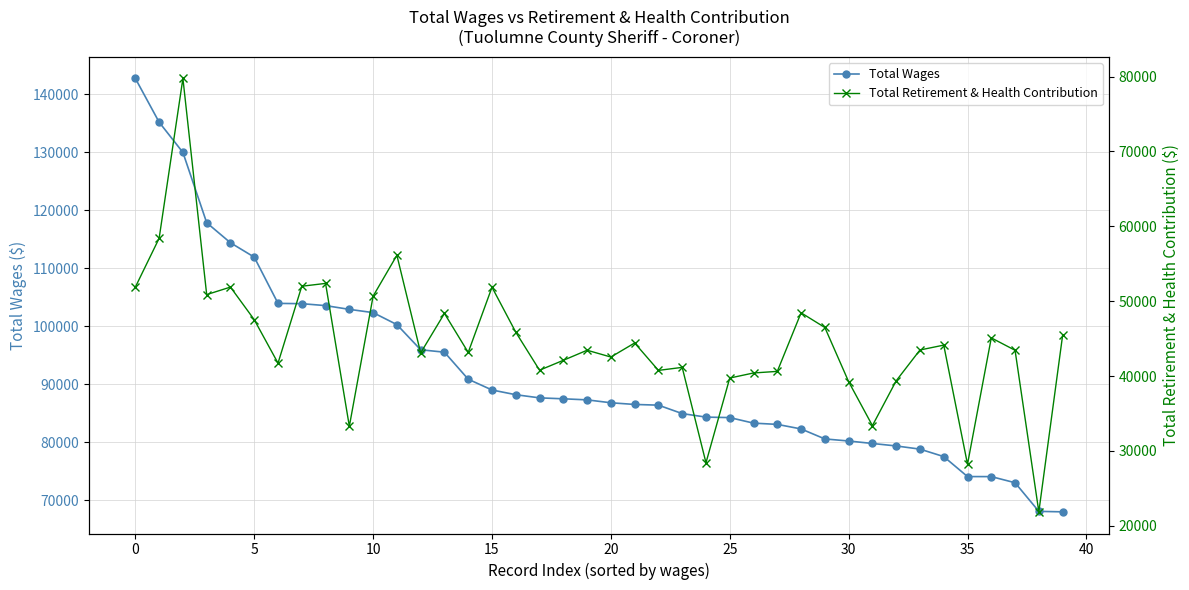

What is the maximum value shown in the chart?

142749.3